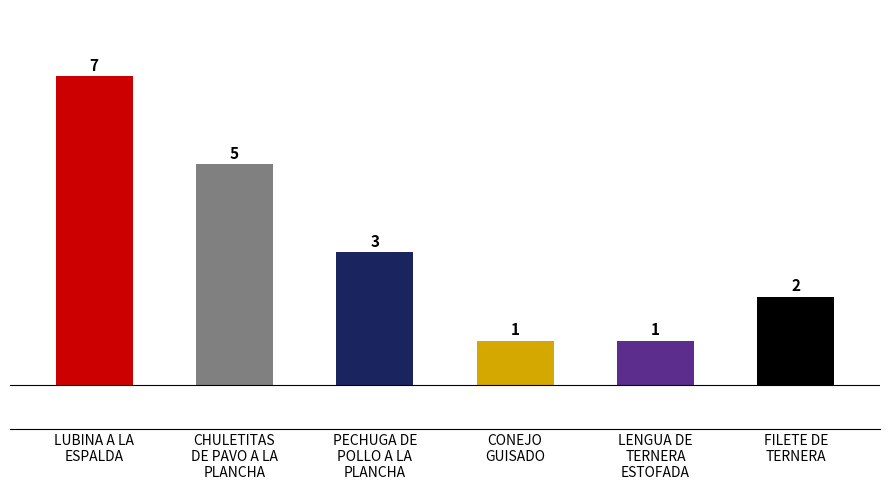

How many values are between 1 and 5?

5